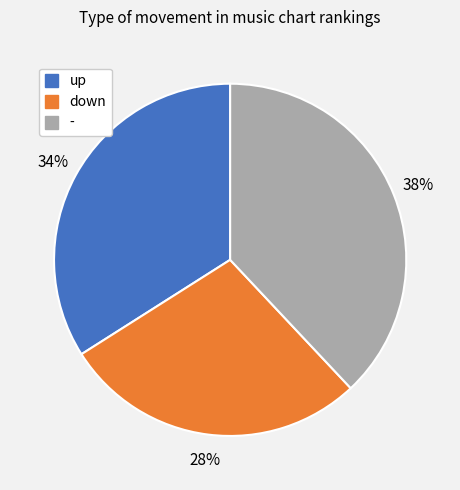

The up slice represents 34% of the pie. True or false?

True